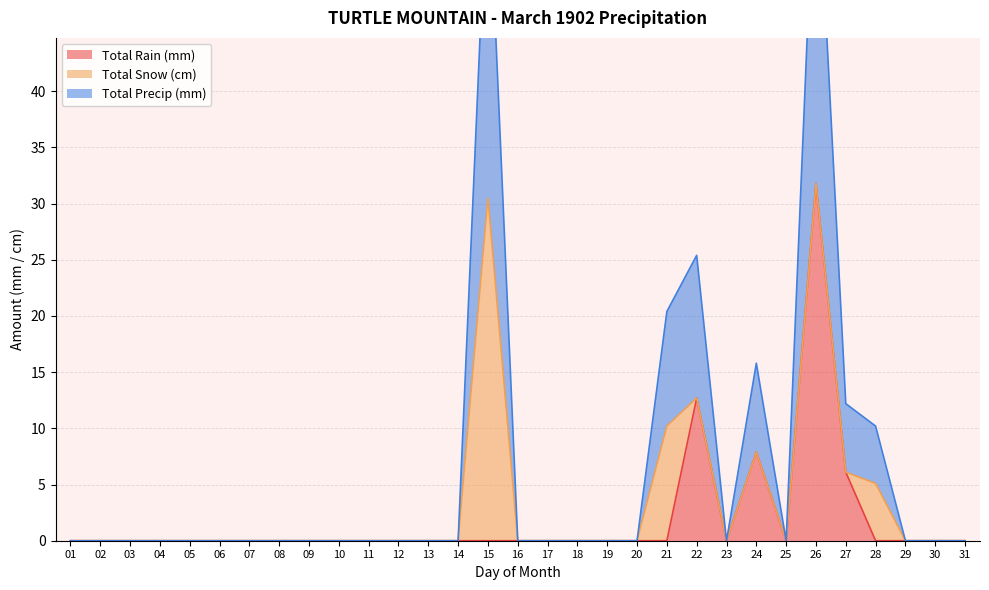

Is the value of Total Rain (mm) at 07 greater than the value of Total Precip (mm) at 30?

No